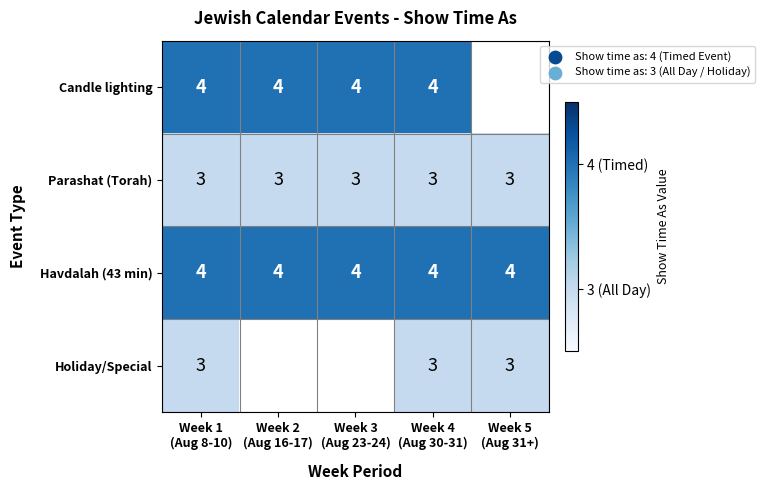

What is the maximum value for Havdalah (43 min)?

4